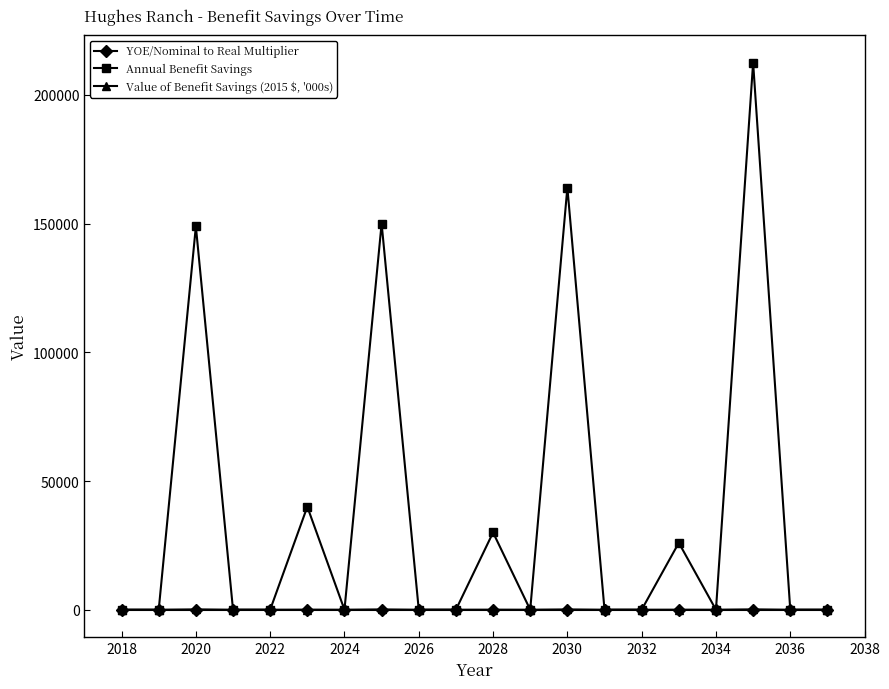

Which series has the largest total across all categories?

Annual Benefit Savings